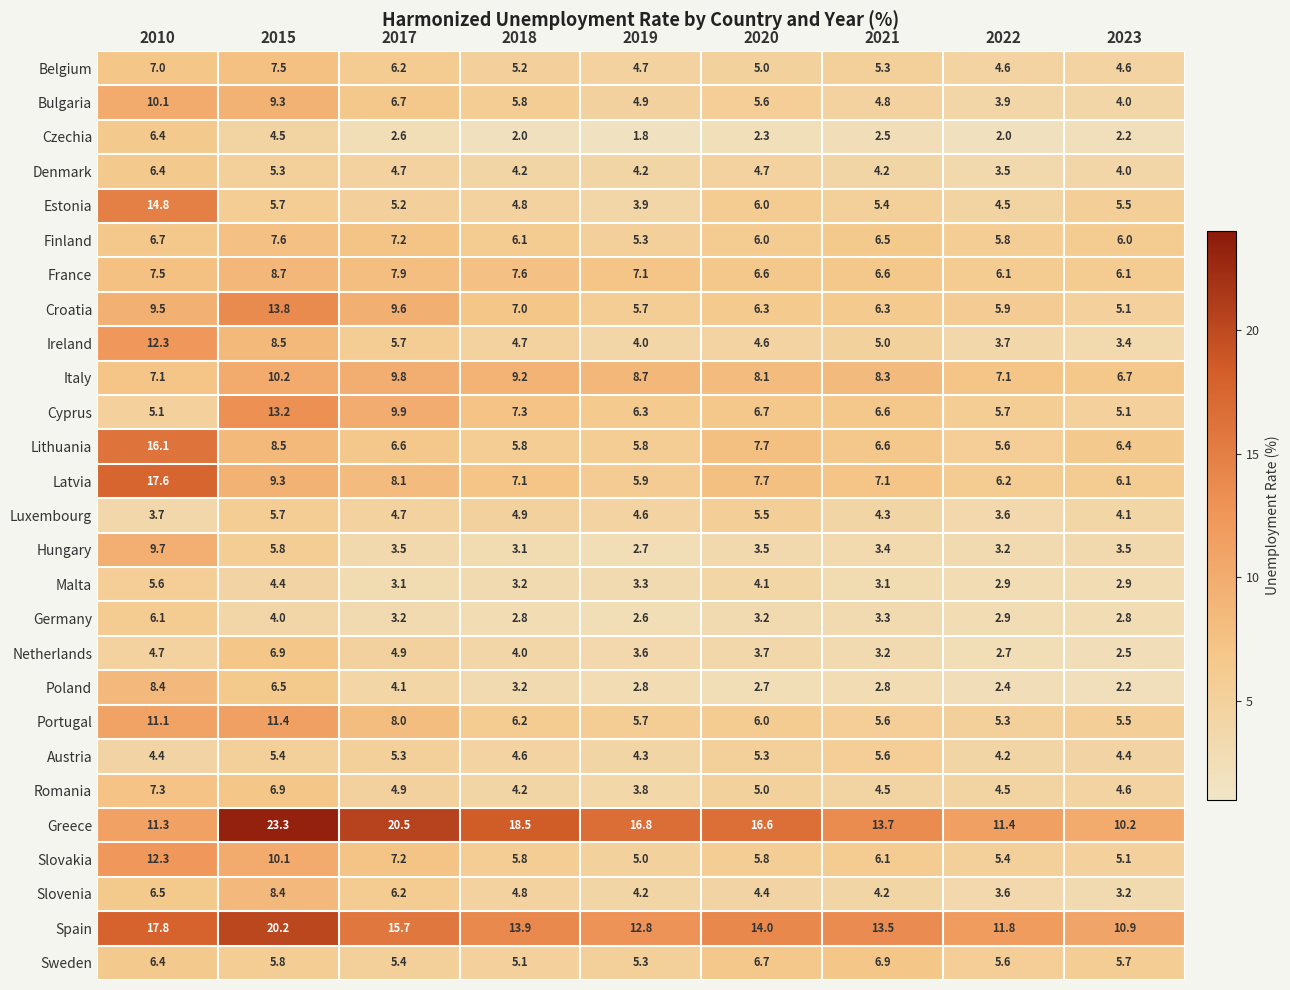

What is the difference between the second highest and second lowest values in the Spain series?

6.0